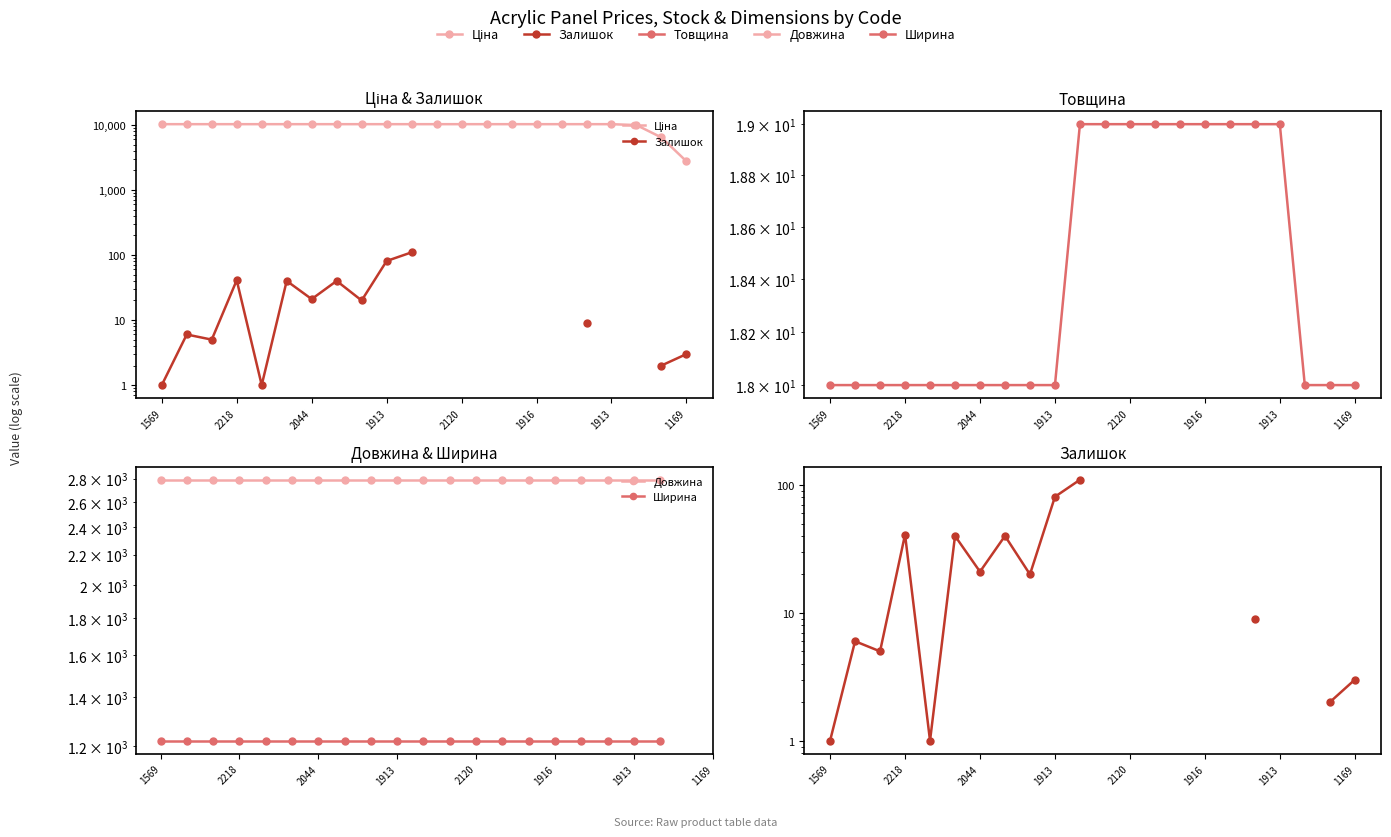

What is the value of the Ширина point at the 18th from the left?

1220.0